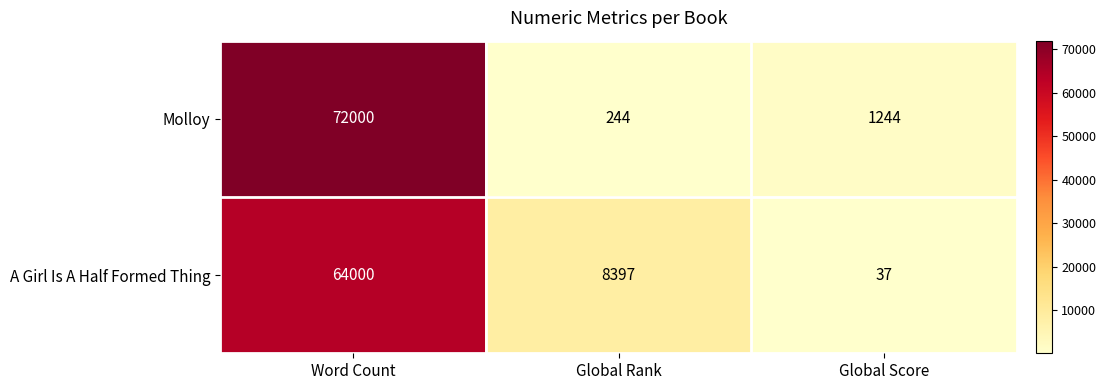

What is the greatest value displayed?

72000